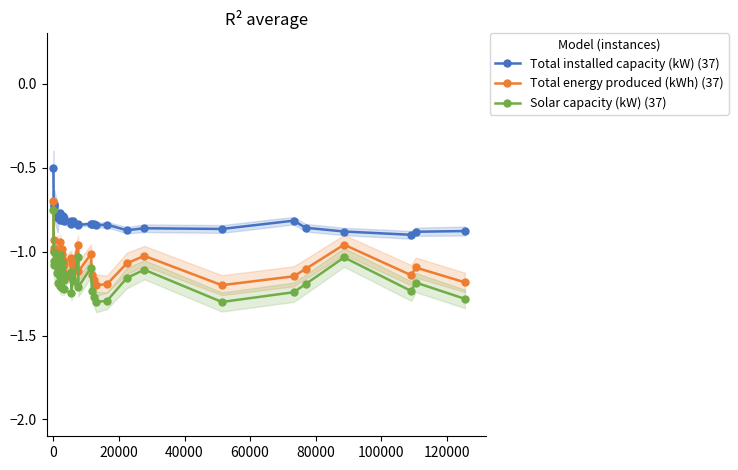

List the series in order of their peak value, highest first.

Total installed capacity (kW) (37), Total energy produced (kWh) (37), Solar capacity (kW) (37)